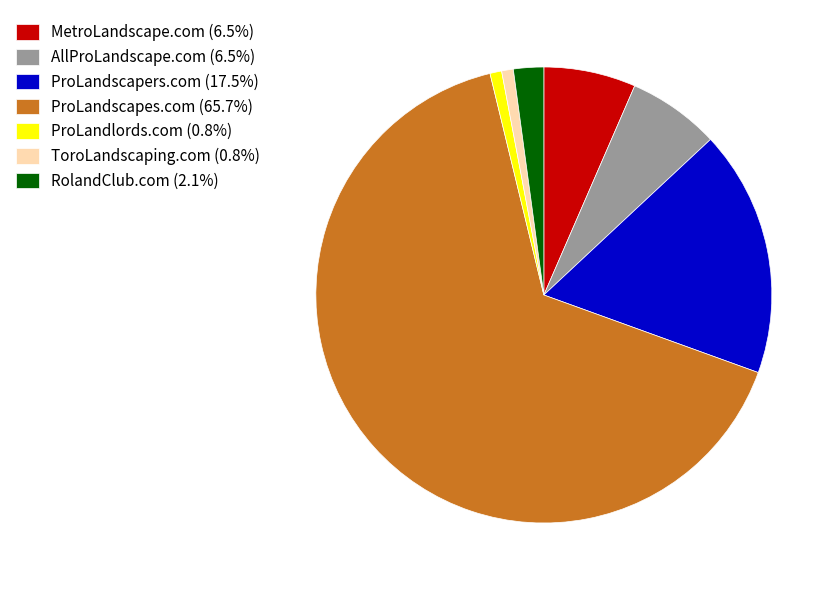

Does ProLandscapes.com (65.7%) account for over 50% of the chart?

Yes